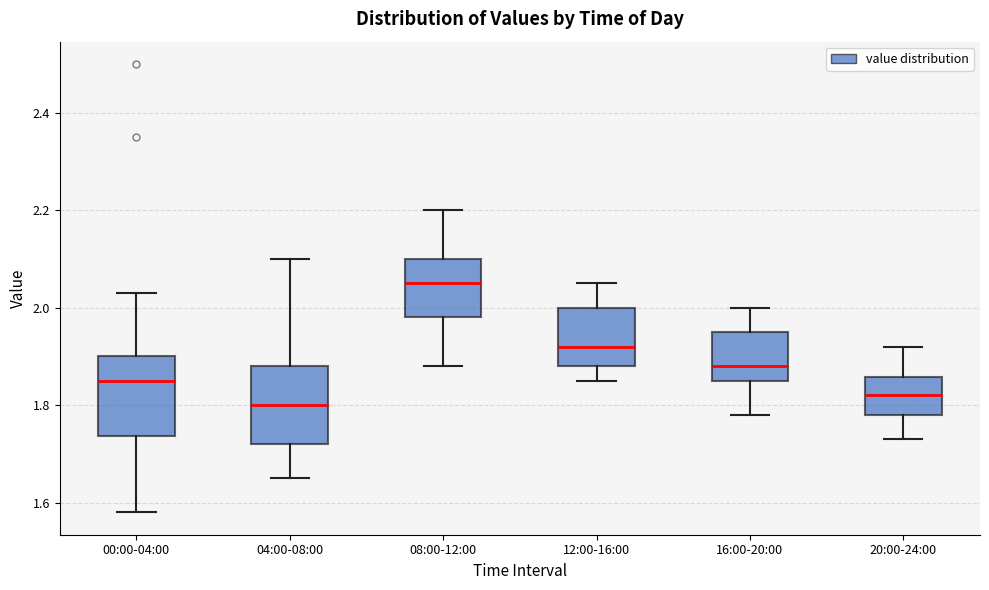

Which box has the highest median line?

08:00-12:00